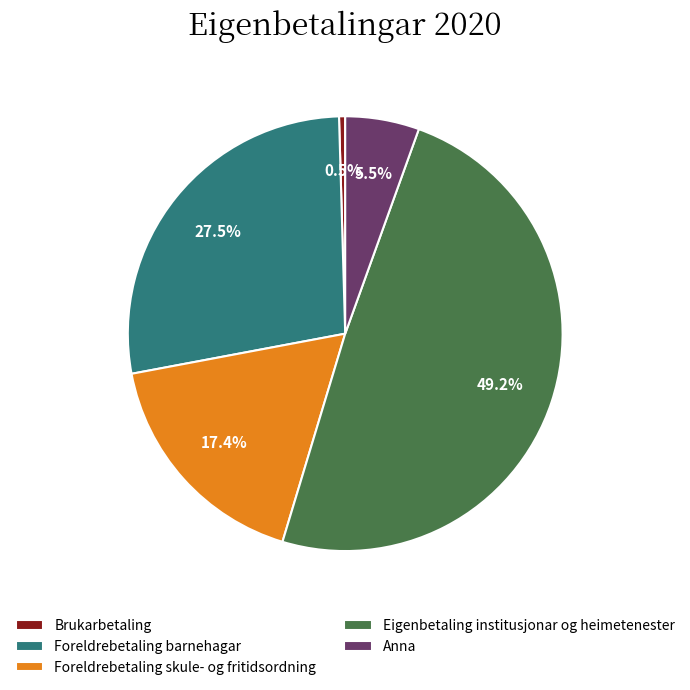

To the nearest percent, what percentage of the pie is Foreldrebetaling skule- og fritidsordning?

17%